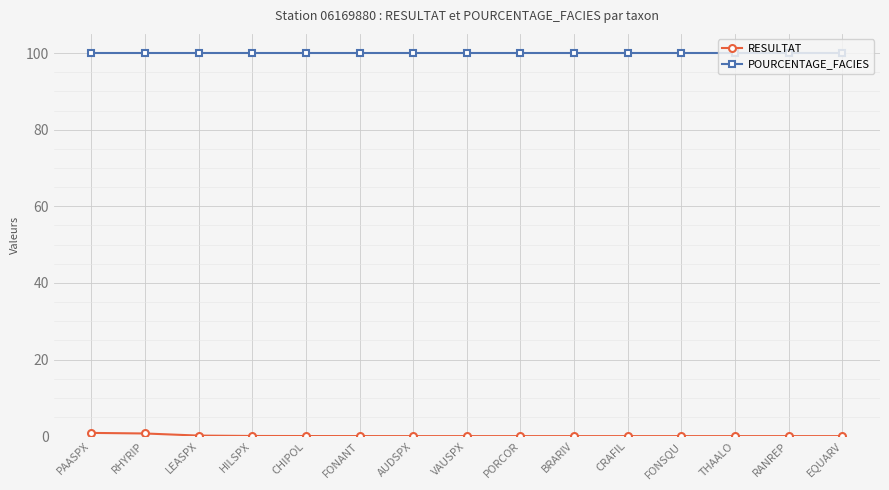

What is the average value of the POURCENTAGE_FACIES series?

100.0